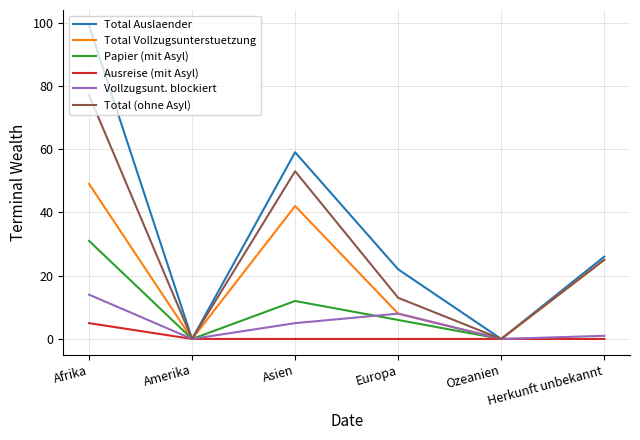

What is the total value across all series at Herkunft unbekannt?

77